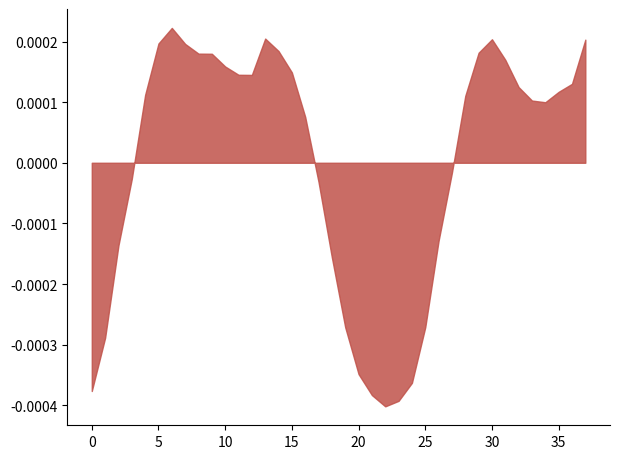

Which label corresponds to the largest value in the chart?

6